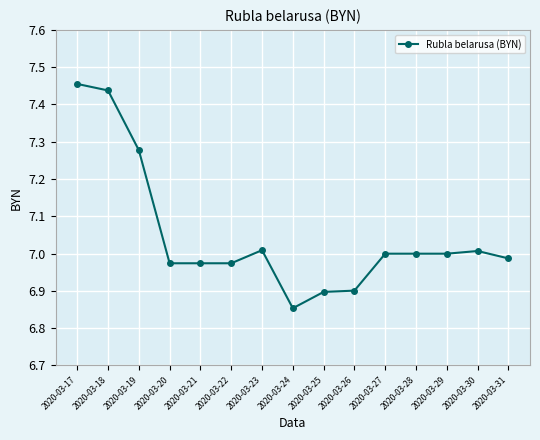

Between 2020-03-19 and 2020-03-24, which is larger?

2020-03-19